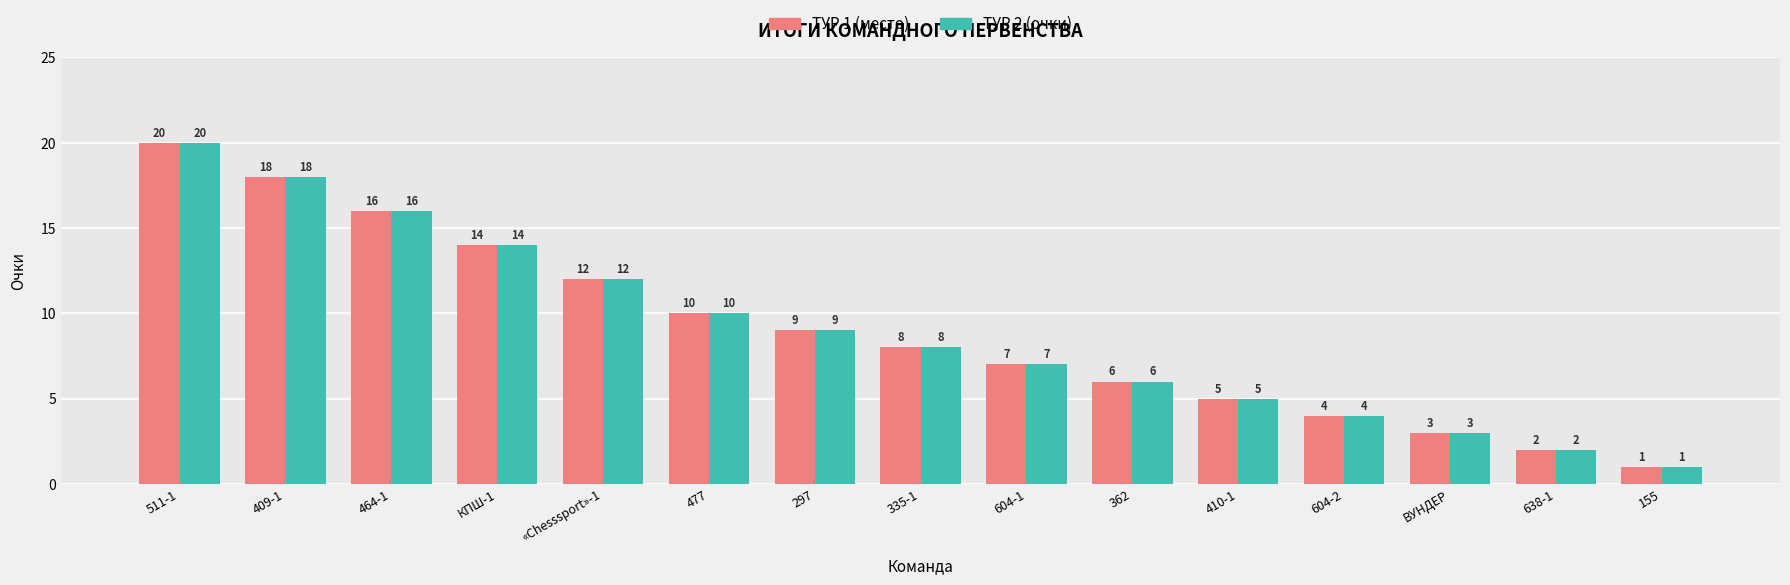

How many bars are there in each group?

2